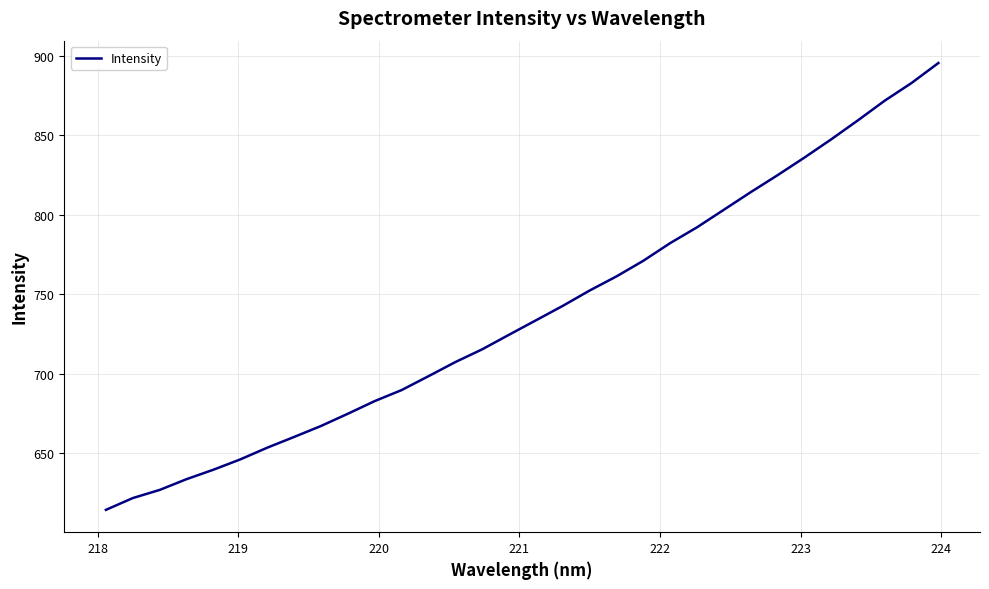

What is the greatest value displayed?

895.5